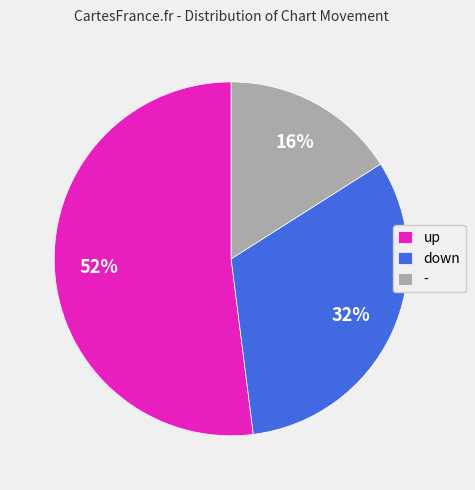

Approximately how many times larger is the value at - compared to down?

0.5